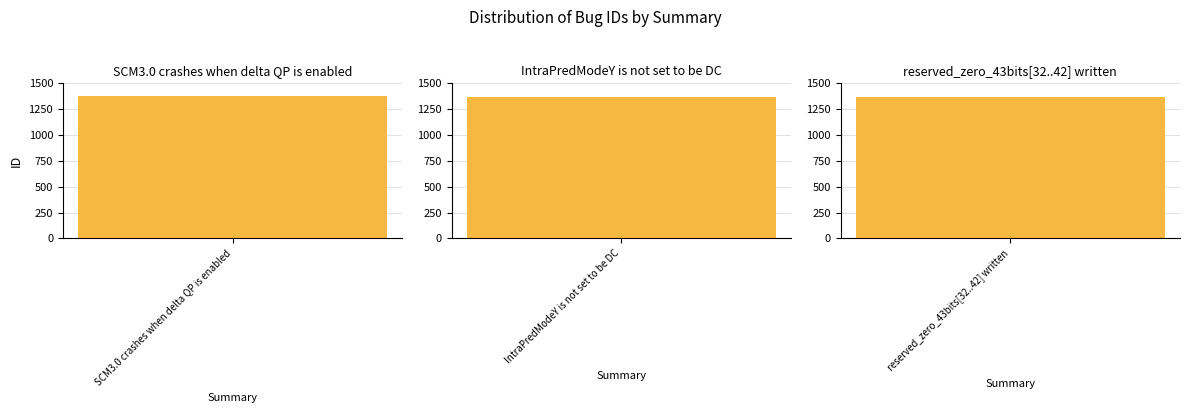

How many values are below 1372?

1